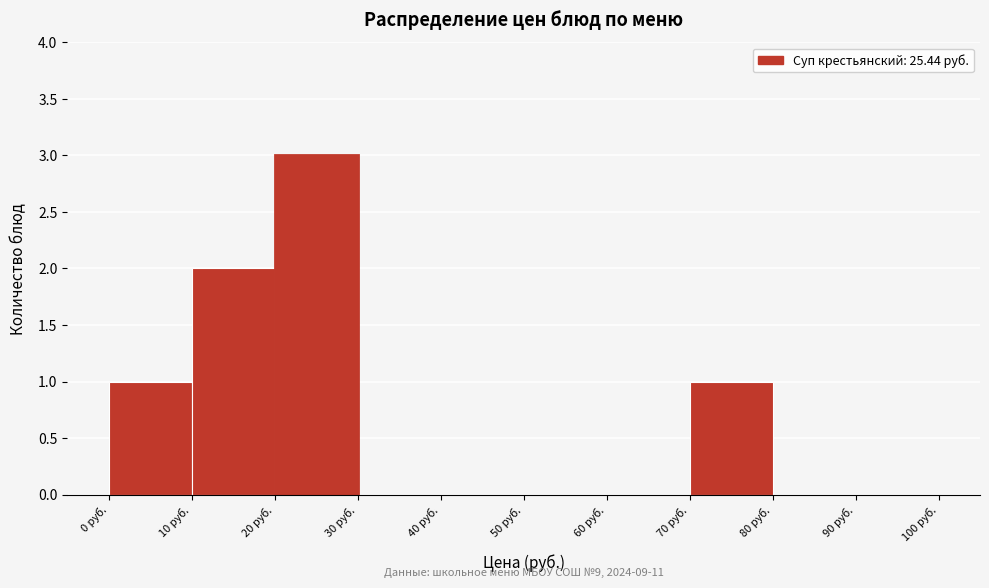

Over which range of the x-axis is the bar tallest?

20 to 30